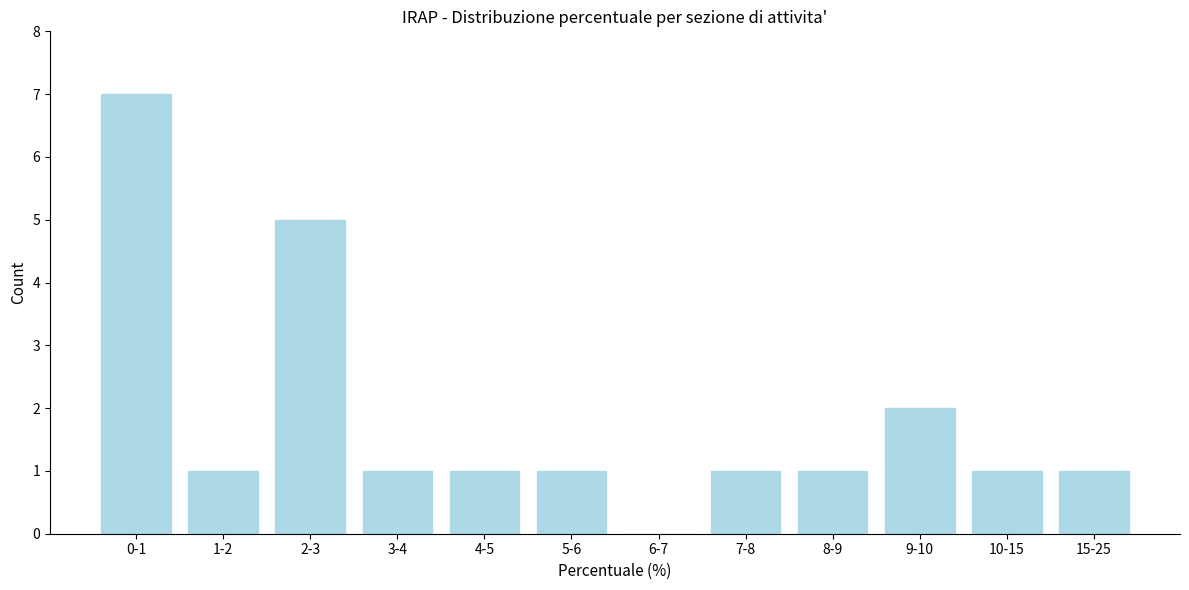

Reading right to left, what are all the values shown in this chart?

15-25=1	10-15=1	9-10=2	8-9=1	7-8=1	6-7=0	5-6=1	4-5=1	3-4=1	2-3=5	1-2=1	0-1=7